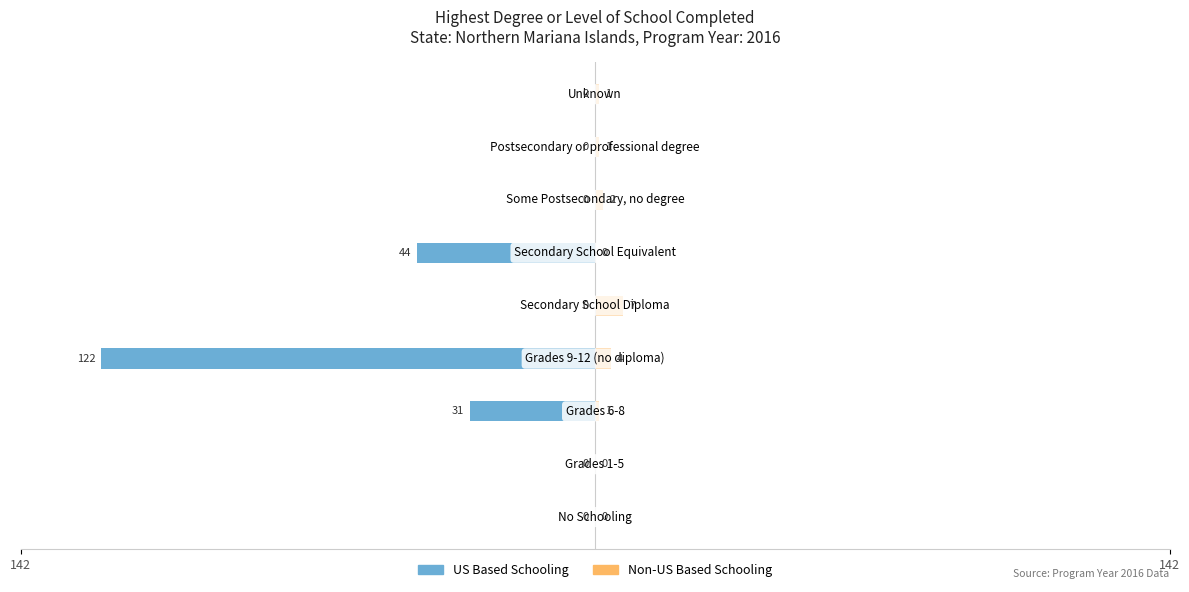

Is it true that US Based Schooling equals 0 at 8?

True